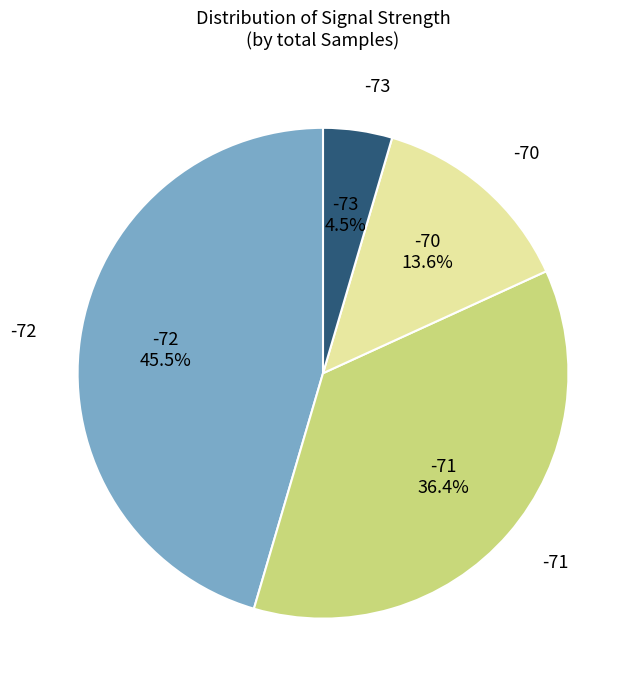

Is there any slice that represents more than half of the pie?

No